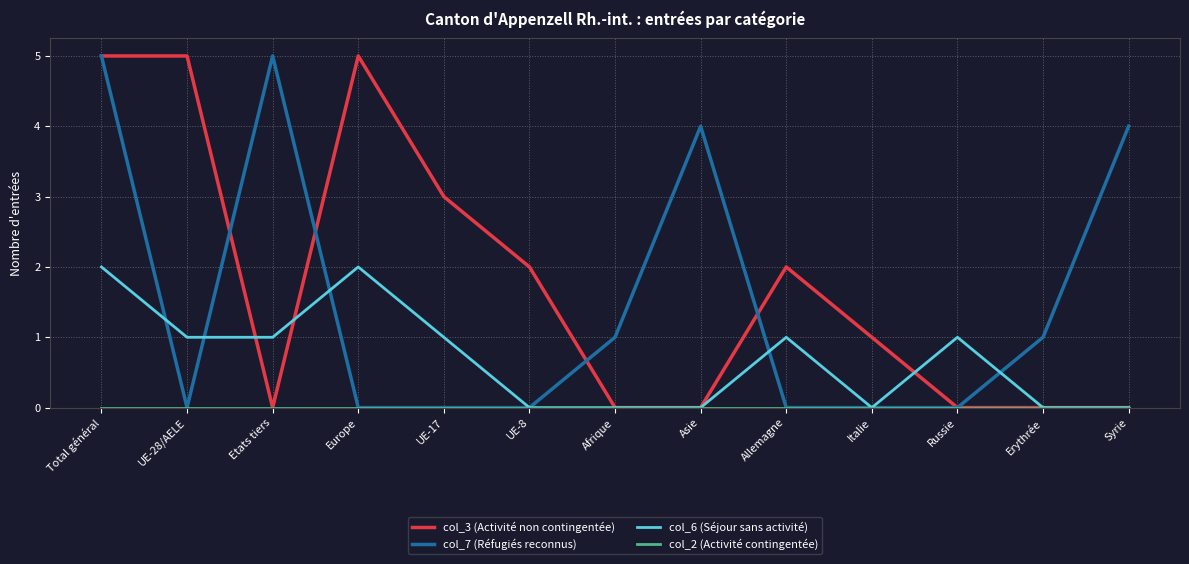

At which category is the sum across all series the highest?

Total général